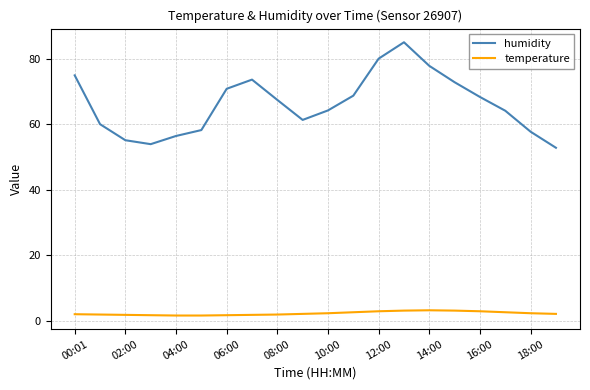

Which series has the largest range (max minus min)?

humidity